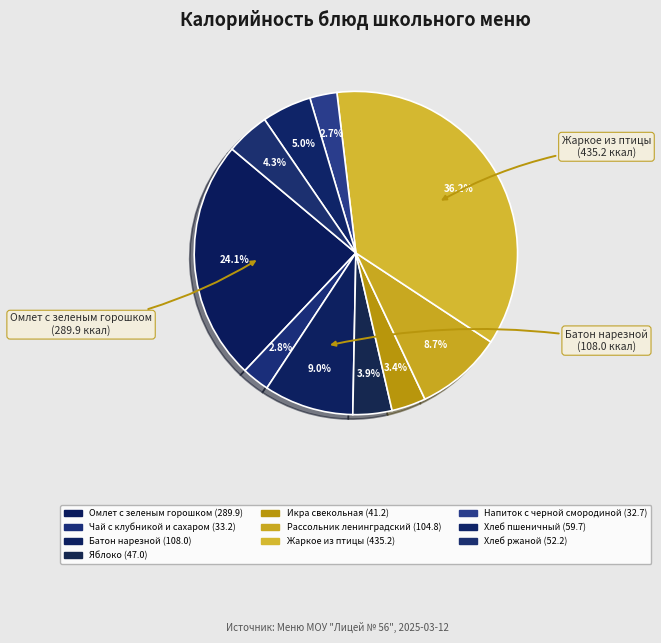

What is the change in value from Батон нарезной to Хлеб ржаной?

-55.8